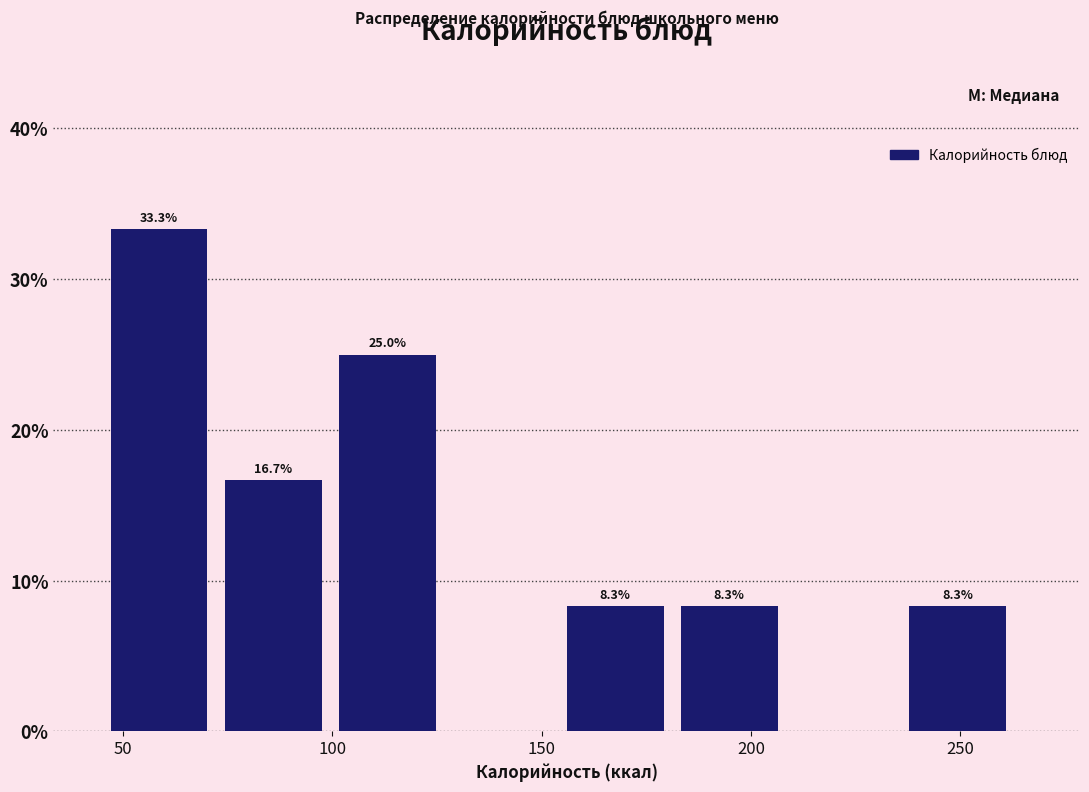

Which range on the x-axis has the tallest bar?

45 to 75